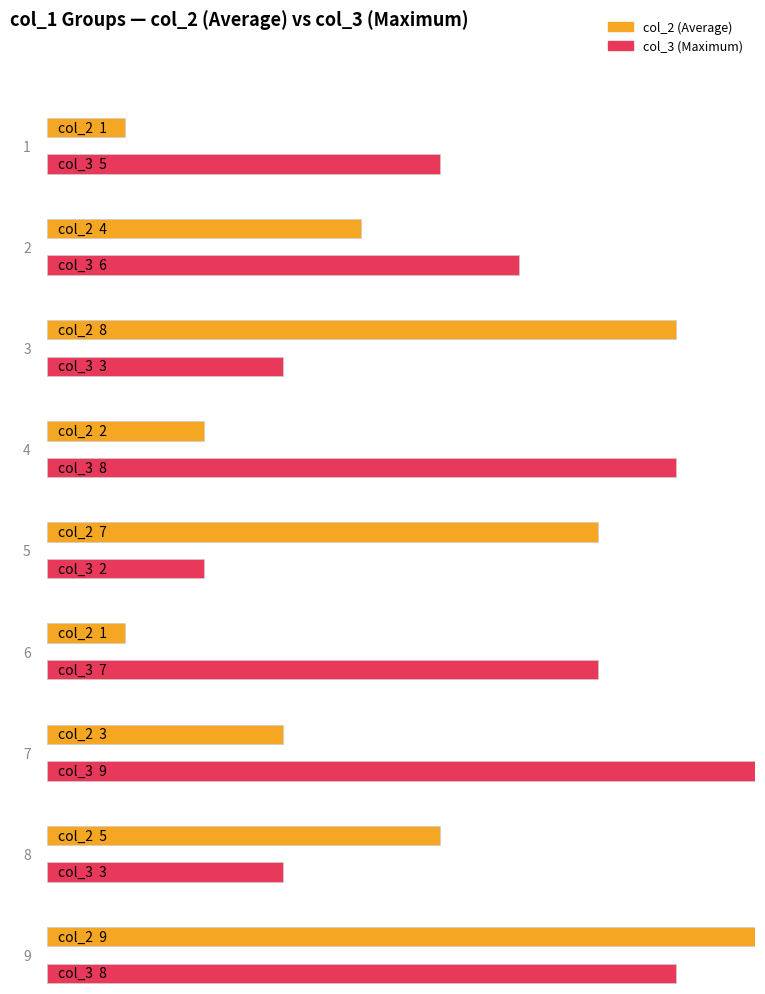

The col_5 series shows 3 at 7. True or false?

False